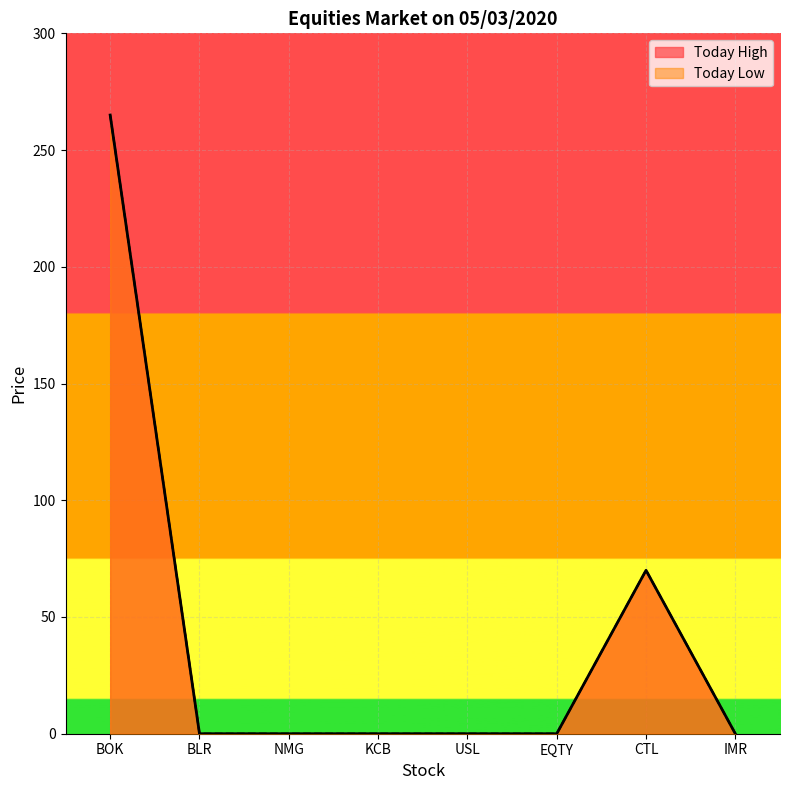

Reading left to right, extract all data points from this chart.

Today High: 265	0	0	0	0	0	70	0
Today Low: 265	0	0	0	0	0	70	0